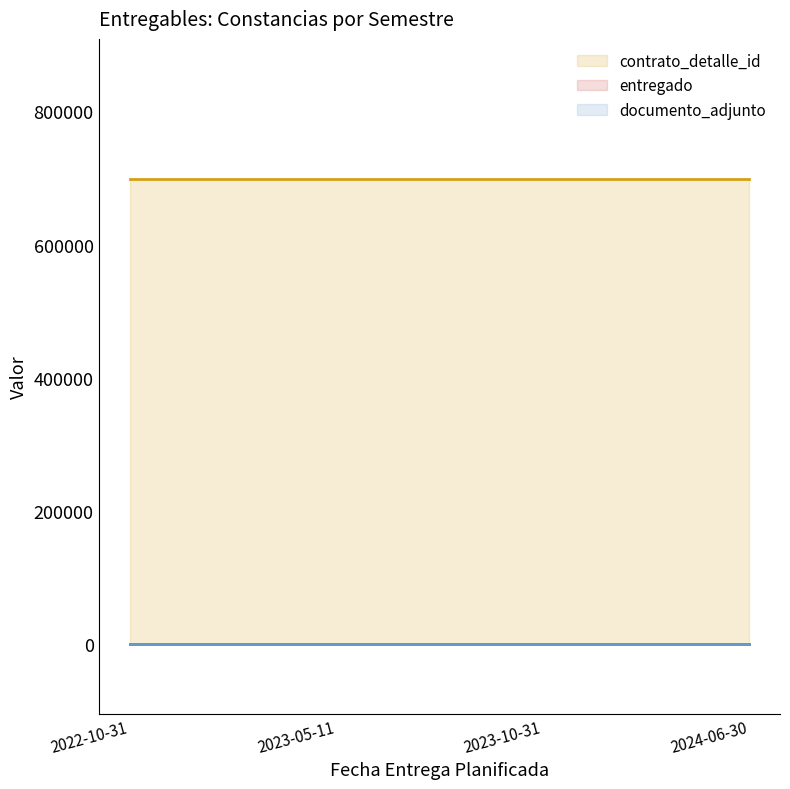

True or false: entregado and contrato_detalle_id cross at least once.

False